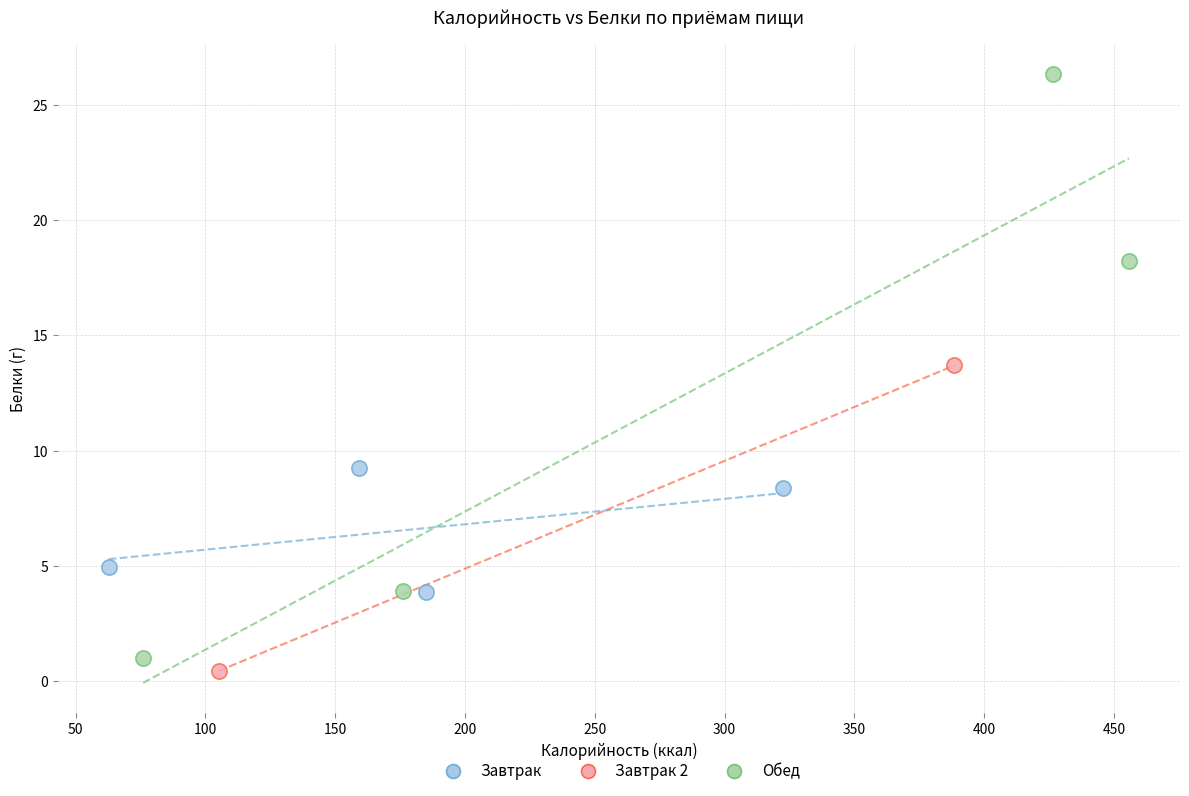

Which series has the widest spread of Y values?

Обед